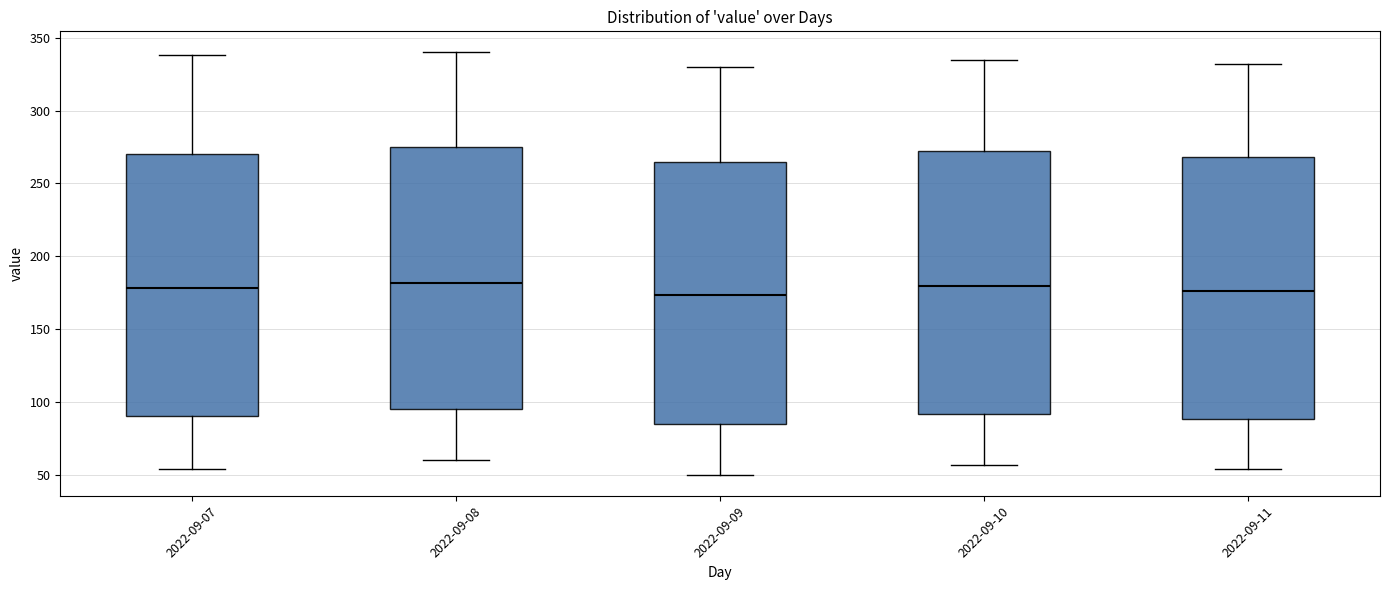

Reading left to right, transcribe this box plot: for each box, give where its median line is, the range the box spans, and where its two whiskers end, as read against the y-axis. The values are not printed on the chart, so give them approximately, as read against the axis.

2022-09-07: median 180, box 90 to 270, whiskers 55 to 340
2022-09-08: median 180, box 95 to 275, whiskers 60 to 340
2022-09-09: median 175, box 85 to 265, whiskers 50 to 330
2022-09-10: median 180, box 90 to 270, whiskers 55 to 335
2022-09-11: median 175, box 90 to 270, whiskers 55 to 330